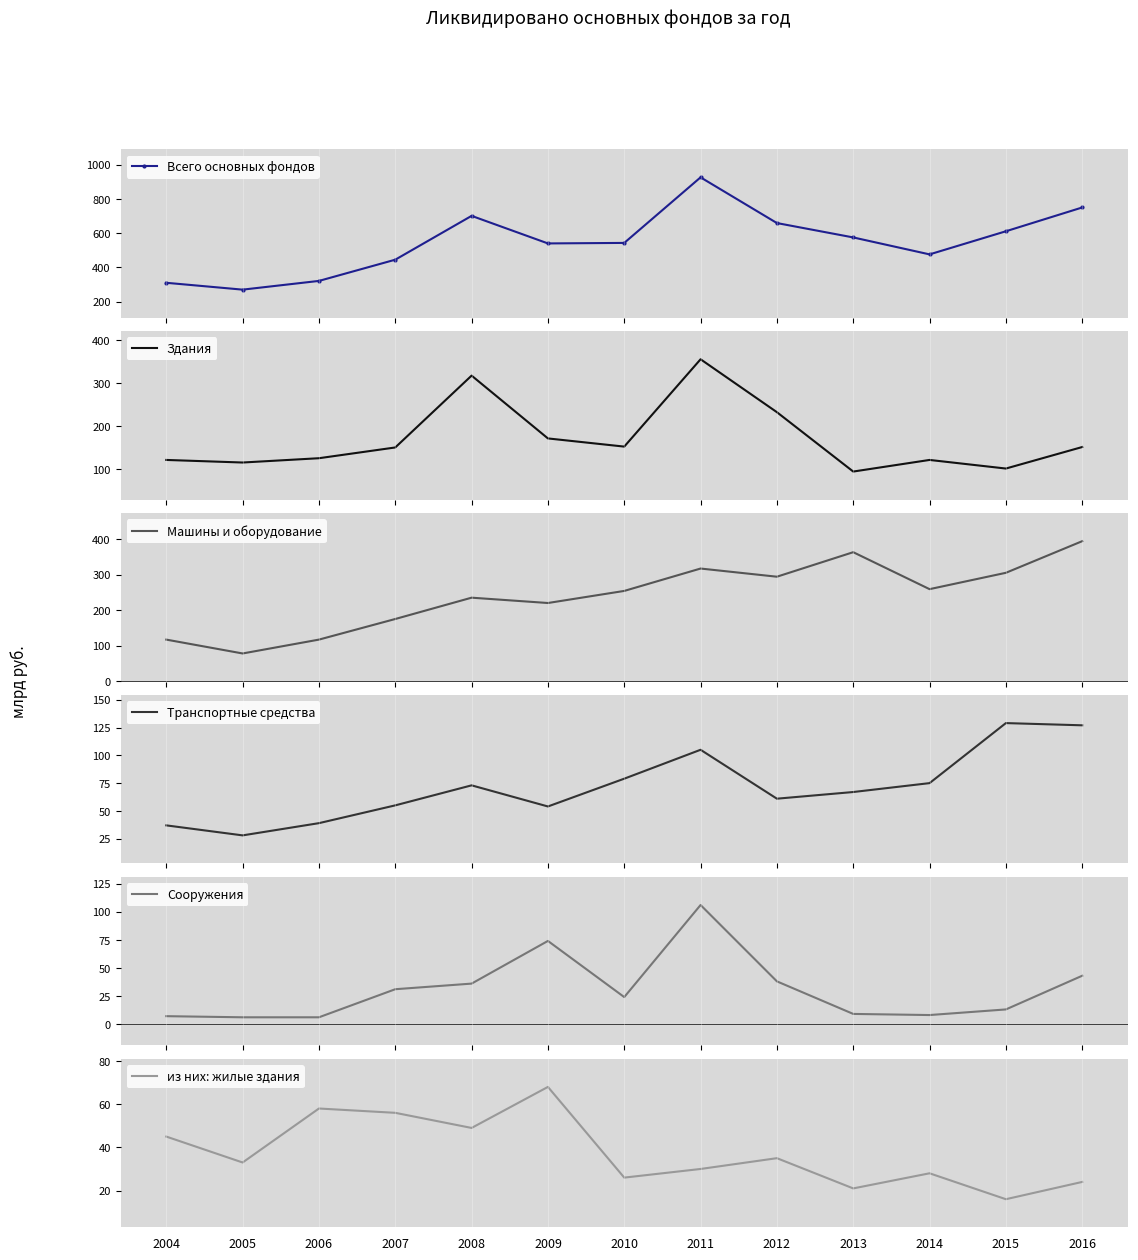

Between 2013 and 2015, which series saw the biggest shift?

Транспортные средства